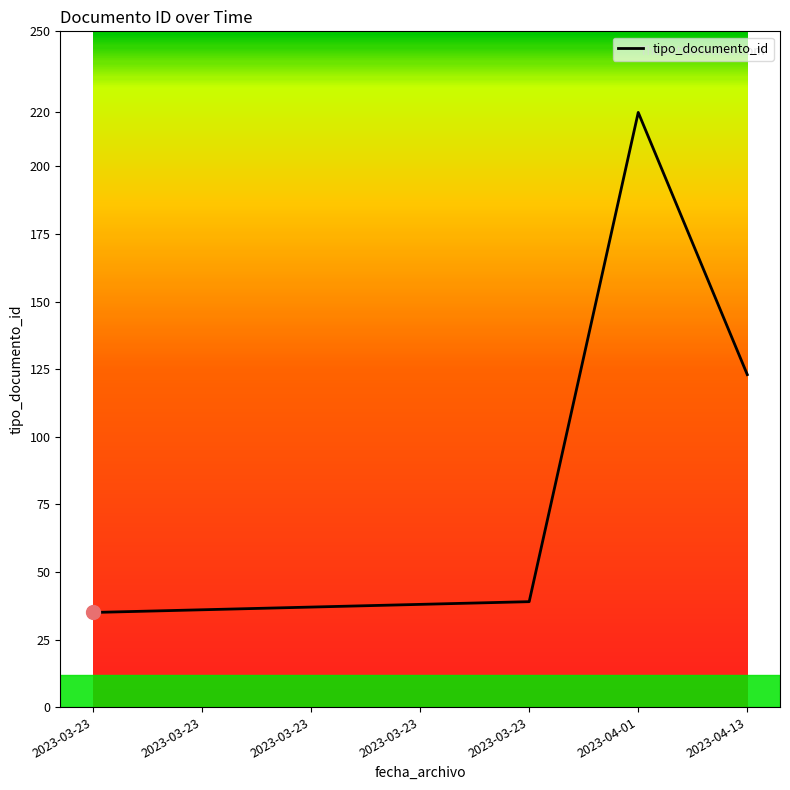

What is the ratio of the value at 2023-03-23 to the value at 2023-03-23?

1.0